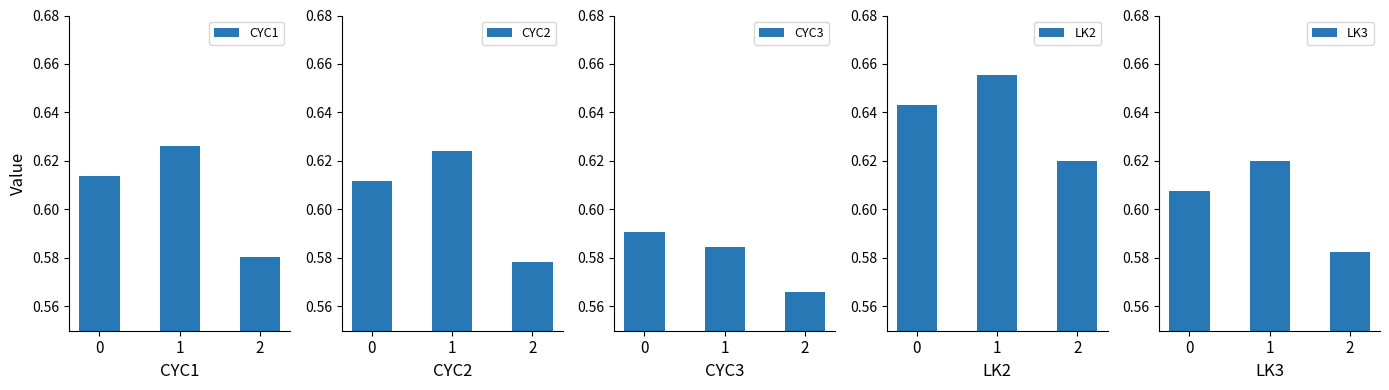

How many CYC2 values are between 0 and 1?

3